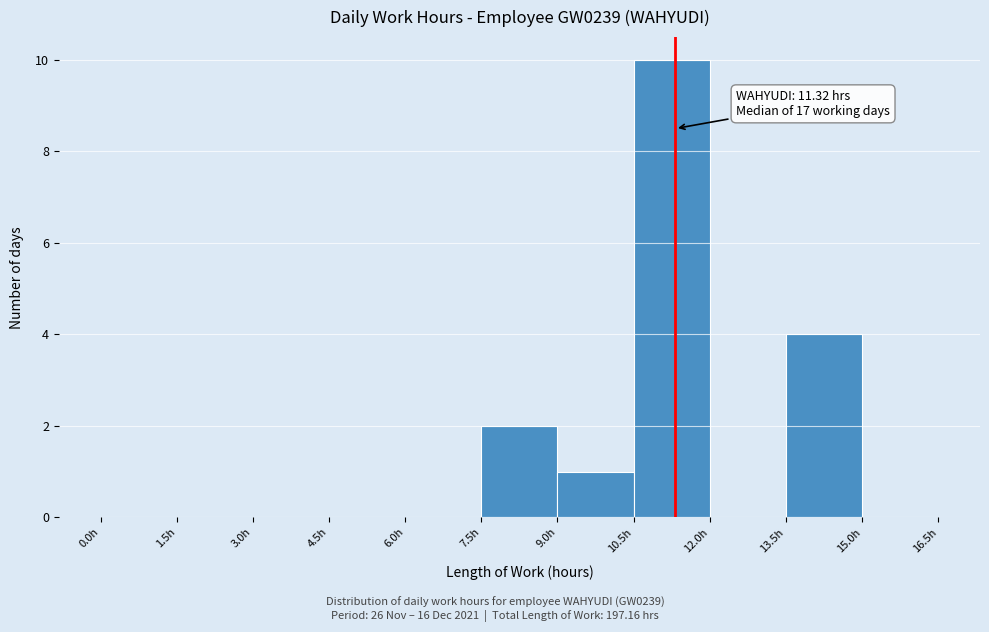

Over which range of the x-axis is the bar tallest?

10.5 to 12.0